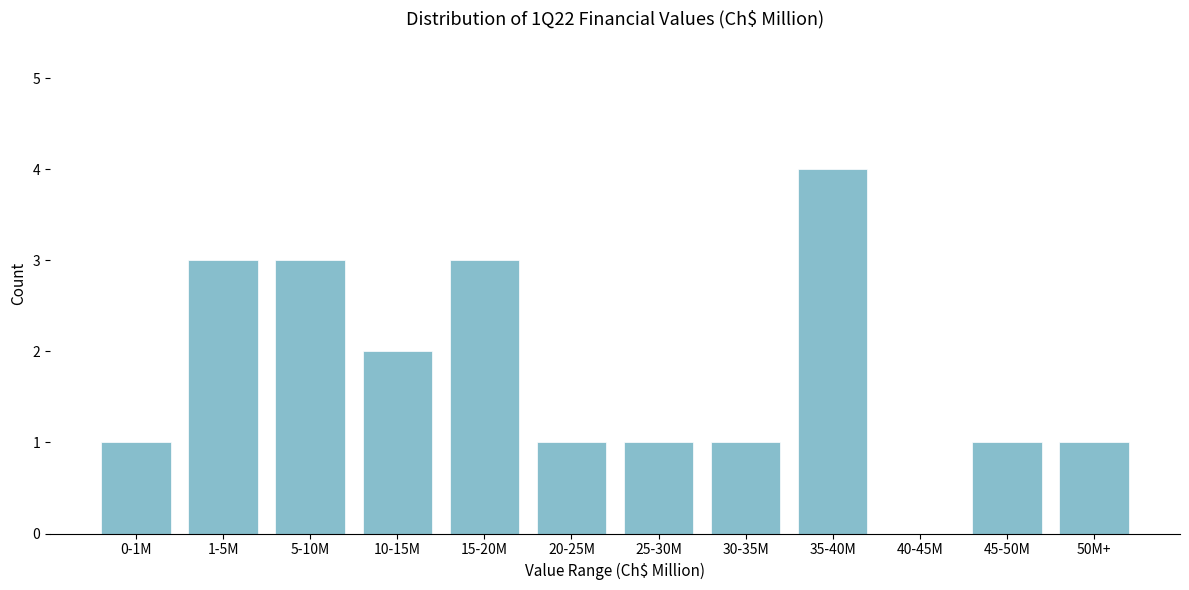

Reading right to left, transcribe all the data shown in this chart.

50M+=1	45-50M=1	40-45M=0	35-40M=4	30-35M=1	25-30M=1	20-25M=1	15-20M=3	10-15M=2	5-10M=3	1-5M=3	0-1M=1